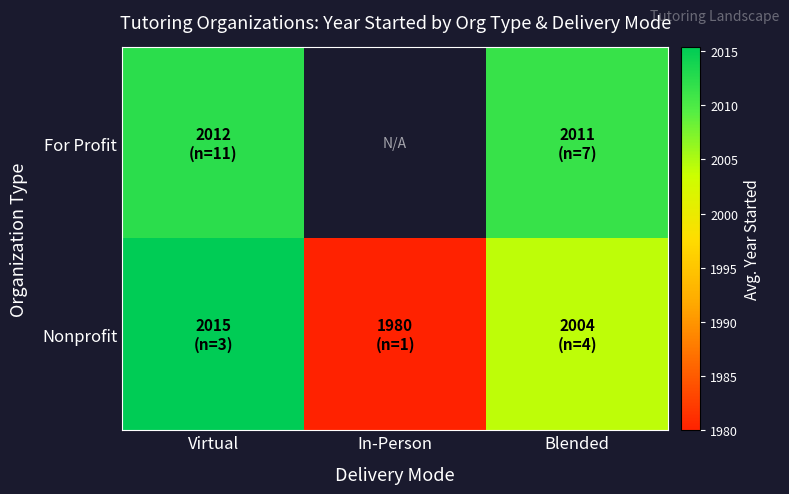

How many For Profit values are between 2012 and 2013?

1